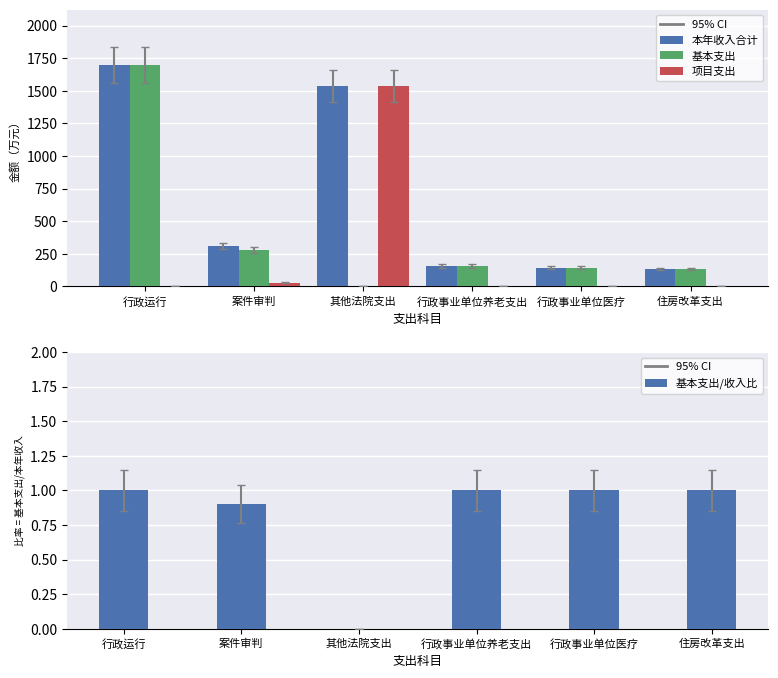

What is the sum of the 基本支出/收入比 values at 住房改革支出 and 行政事业单位养老支出?

2.0